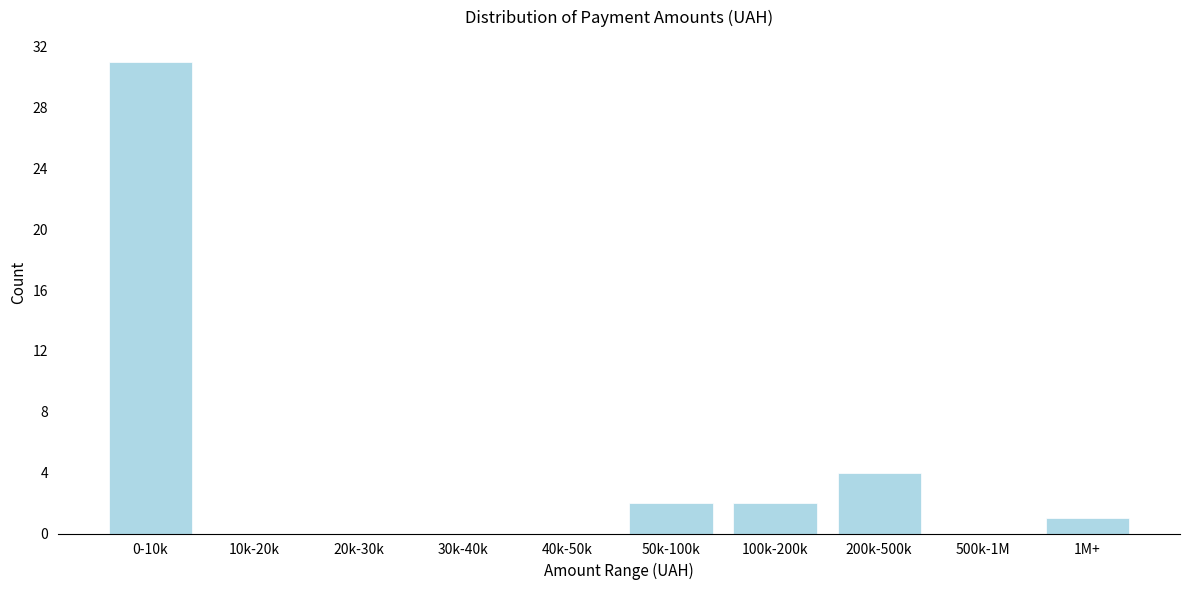

Reading left to right, transcribe all the data shown in this chart.

0-10k=31	10k-20k=0	20k-30k=0	30k-40k=0	40k-50k=0	50k-100k=2	100k-200k=2	200k-500k=4	500k-1M=0	1M+=1